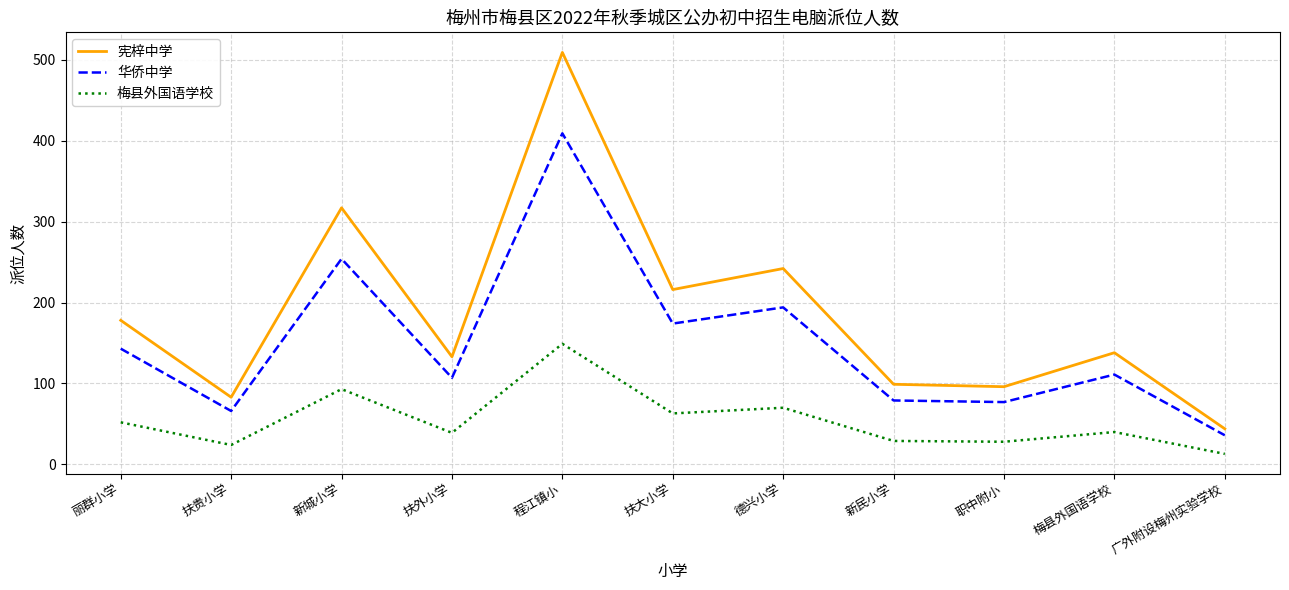

What is the sum of all 梅县外国语学校 values?

600